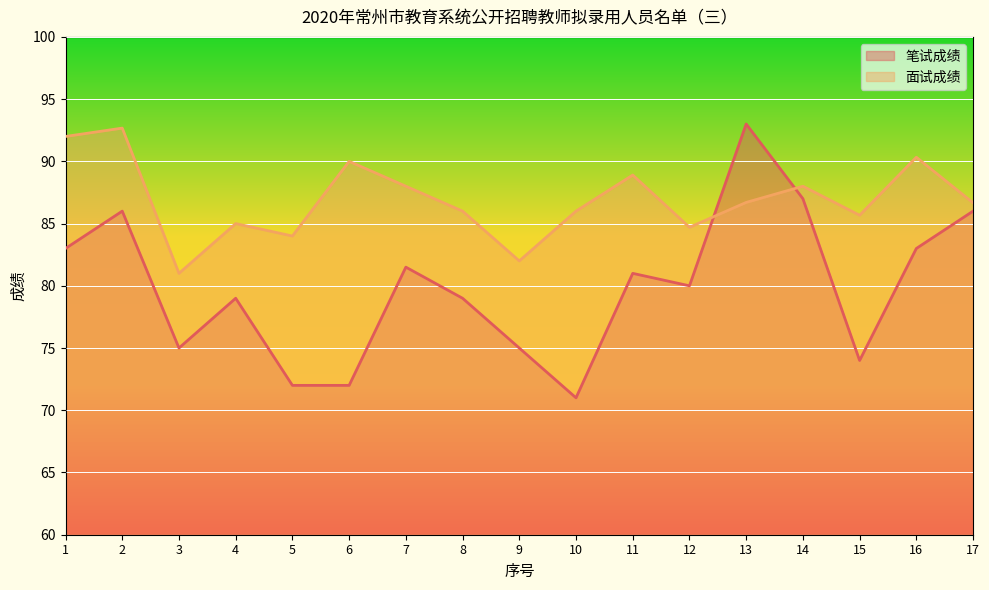

Where does the 面试成绩 series first go above 86?

1